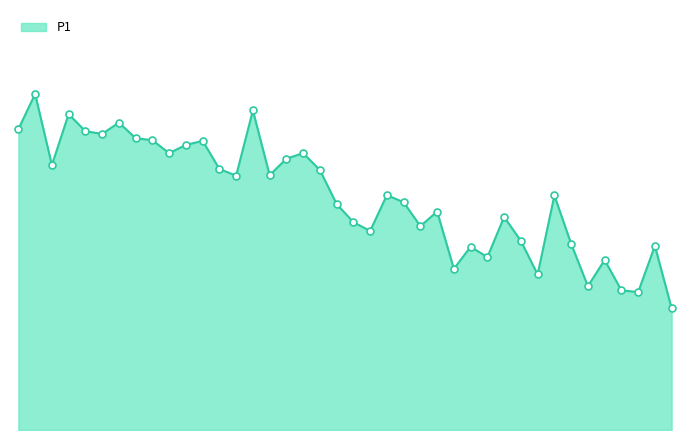

Where is the first local minimum?

00:14